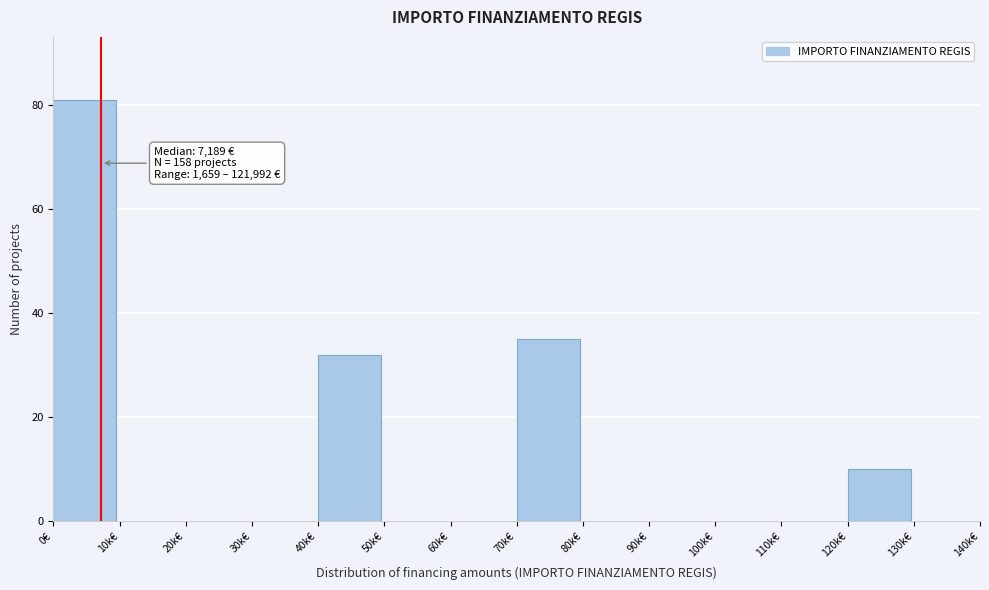

Reading right to left, list all the values displayed in this chart.

130k€=0	120k€=10	110k€=0	100k€=0	90k€=0	80k€=0	70k€=35	60k€=0	50k€=0	40k€=32	30k€=0	20k€=0	10k€=0	0€=81